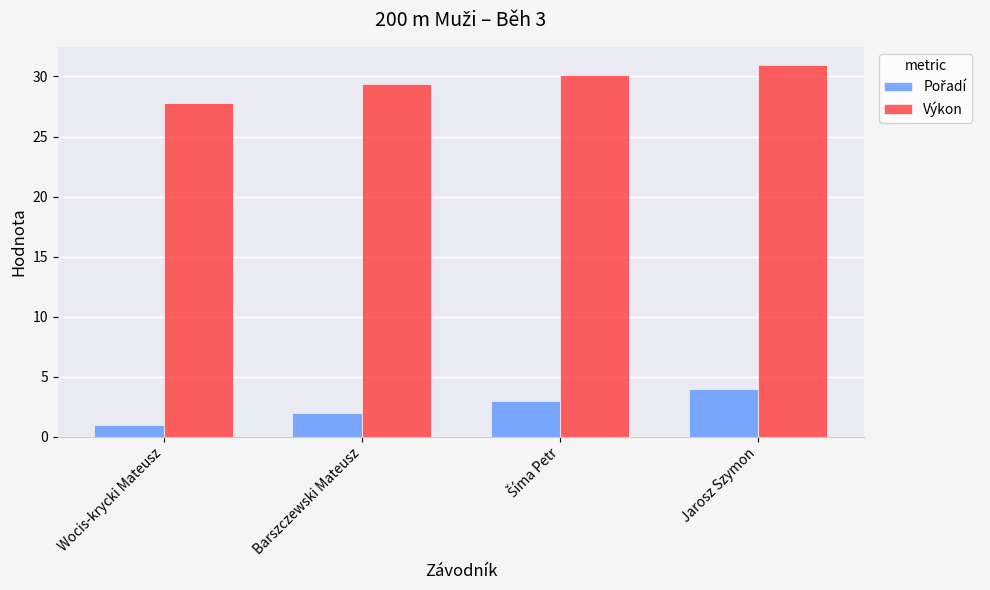

At which category is the sum across all series the highest?

Jarosz Szymon